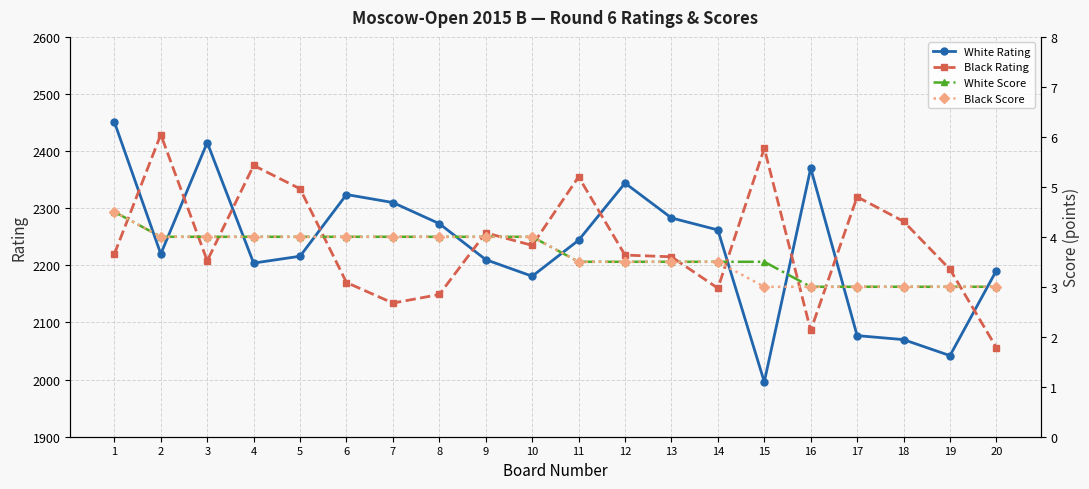

How many data points in White Rating are less than 2244?

10